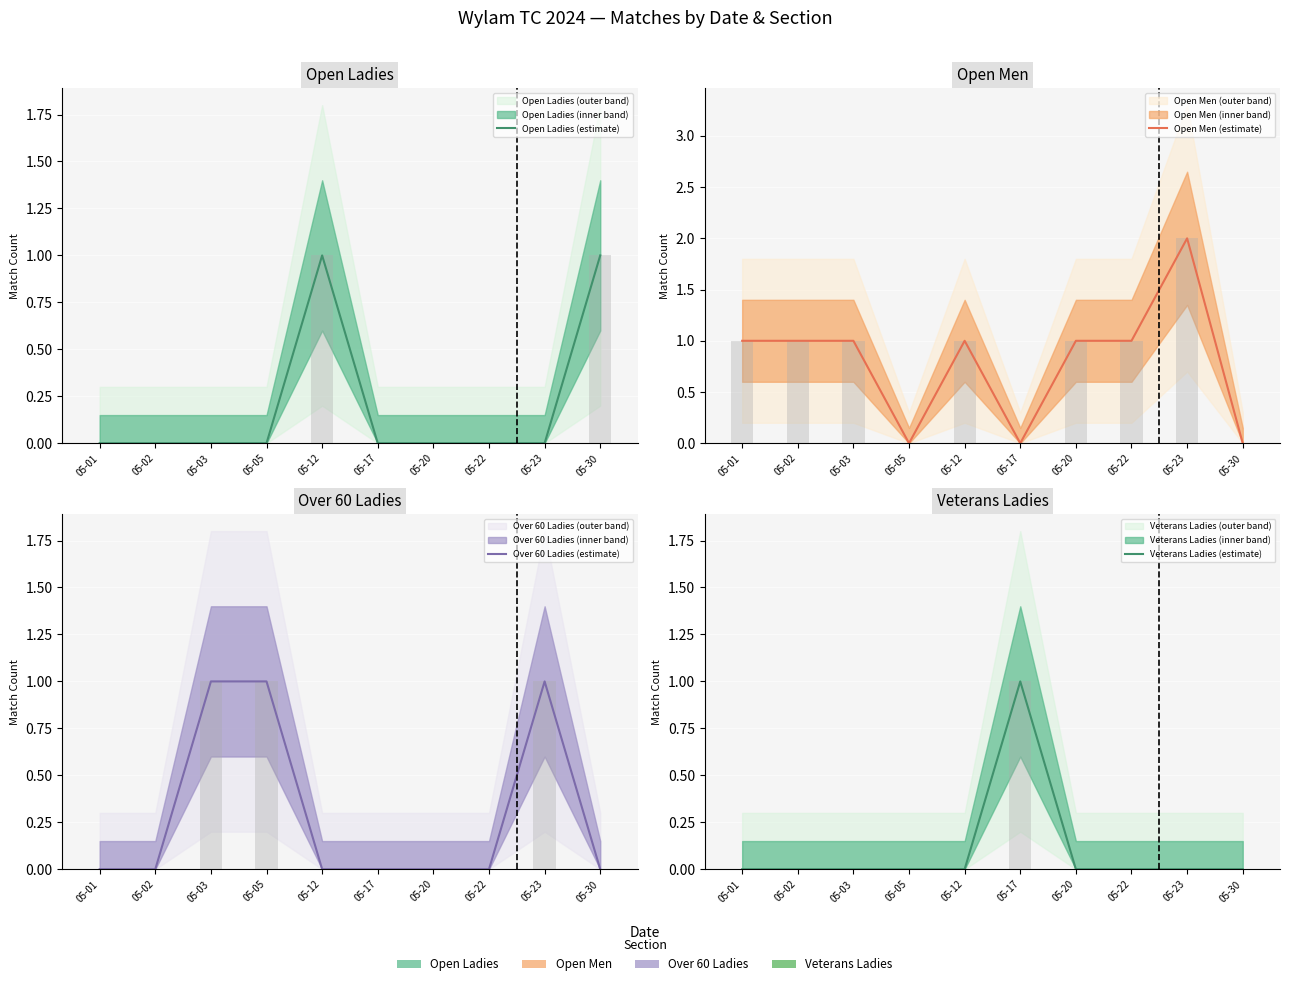

The Over 60 Ladies (estimate) series shows -1 at 05-01. True or false?

False